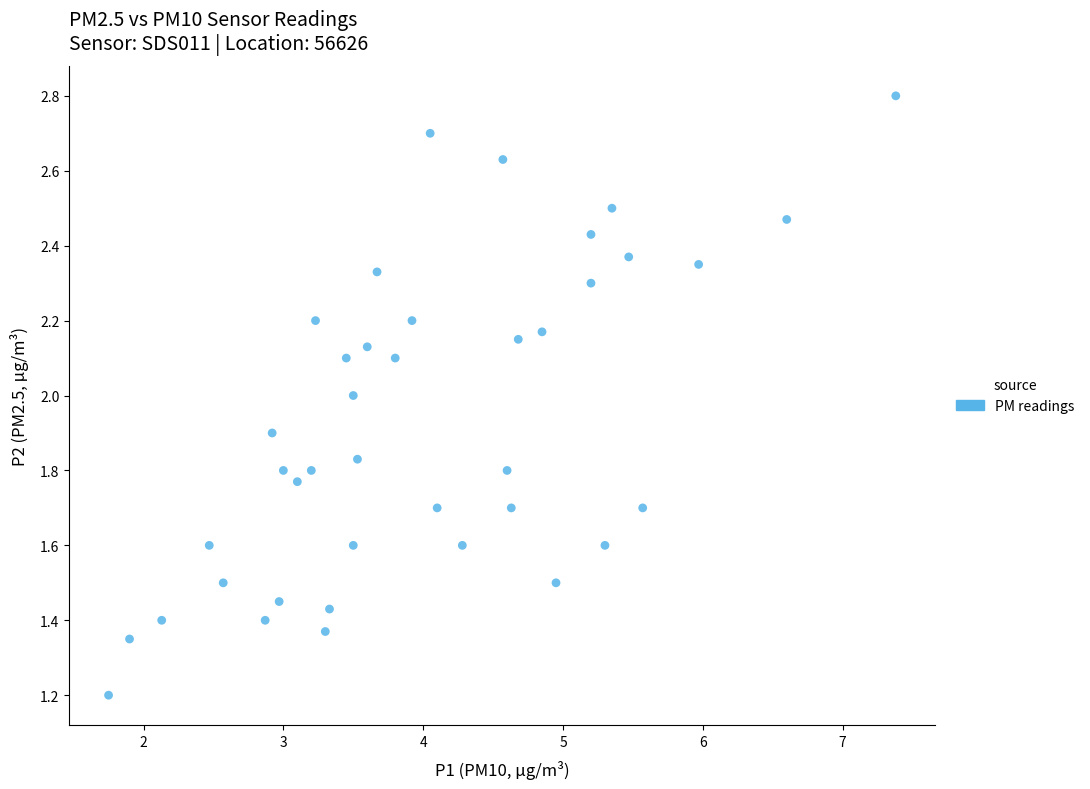

What is the range of Y values (max minus min)?

1.6